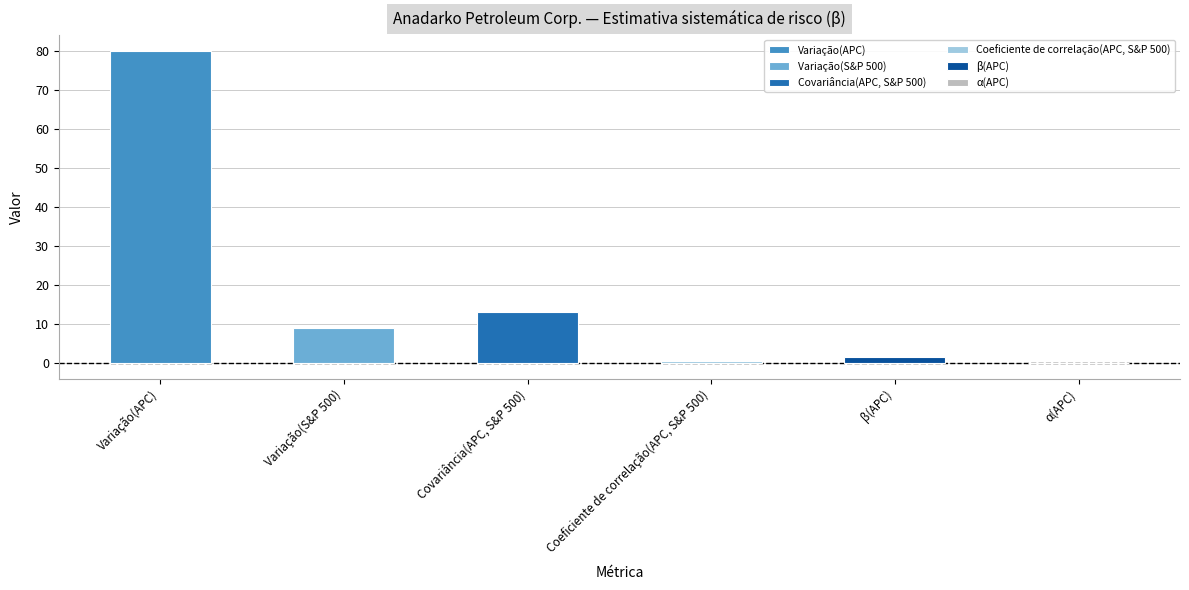

Is it true that the value at Covariância(APC, S&P 500) is 13.1?

True